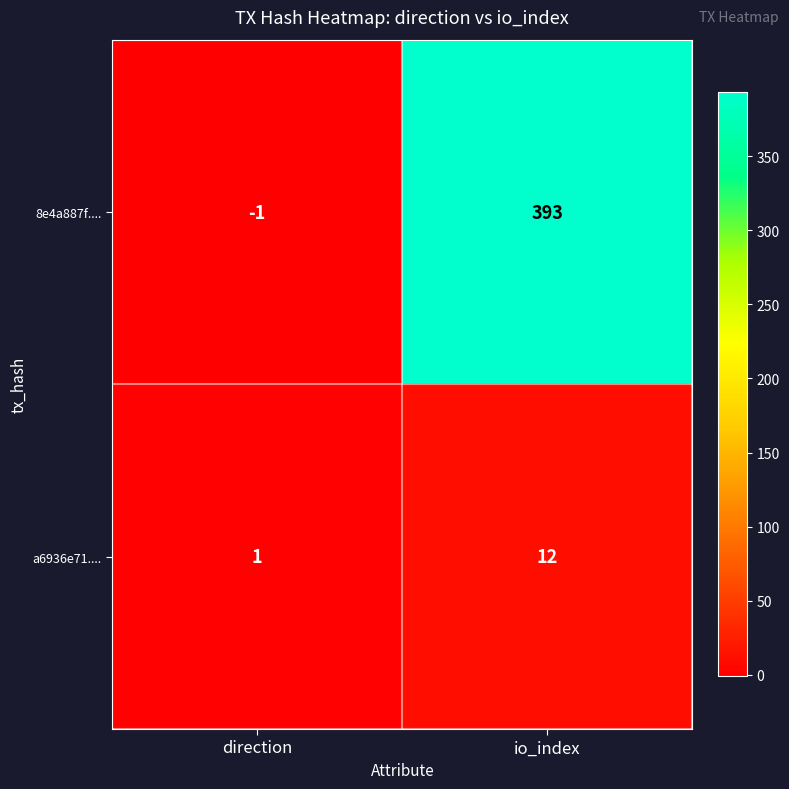

Which series has the widest spread of values?

8e4a887f....